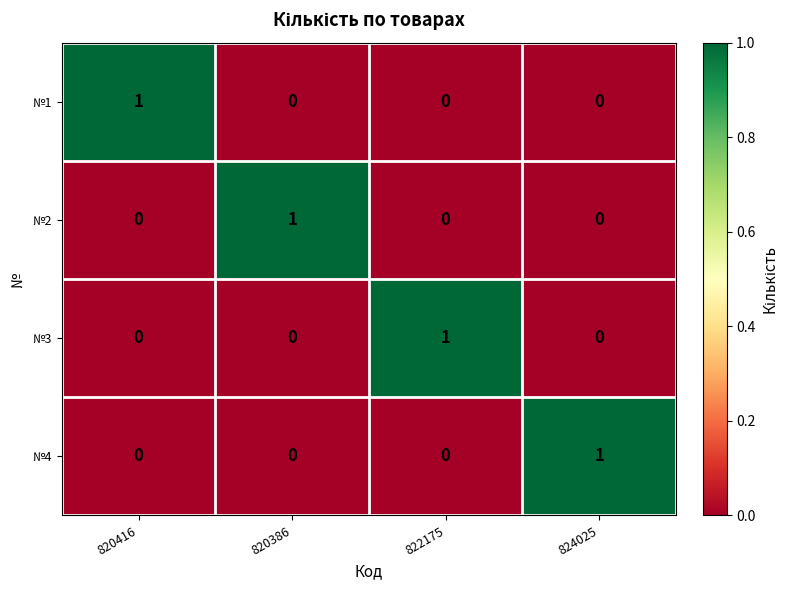

Which category has the highest value in the №3 series?

822175